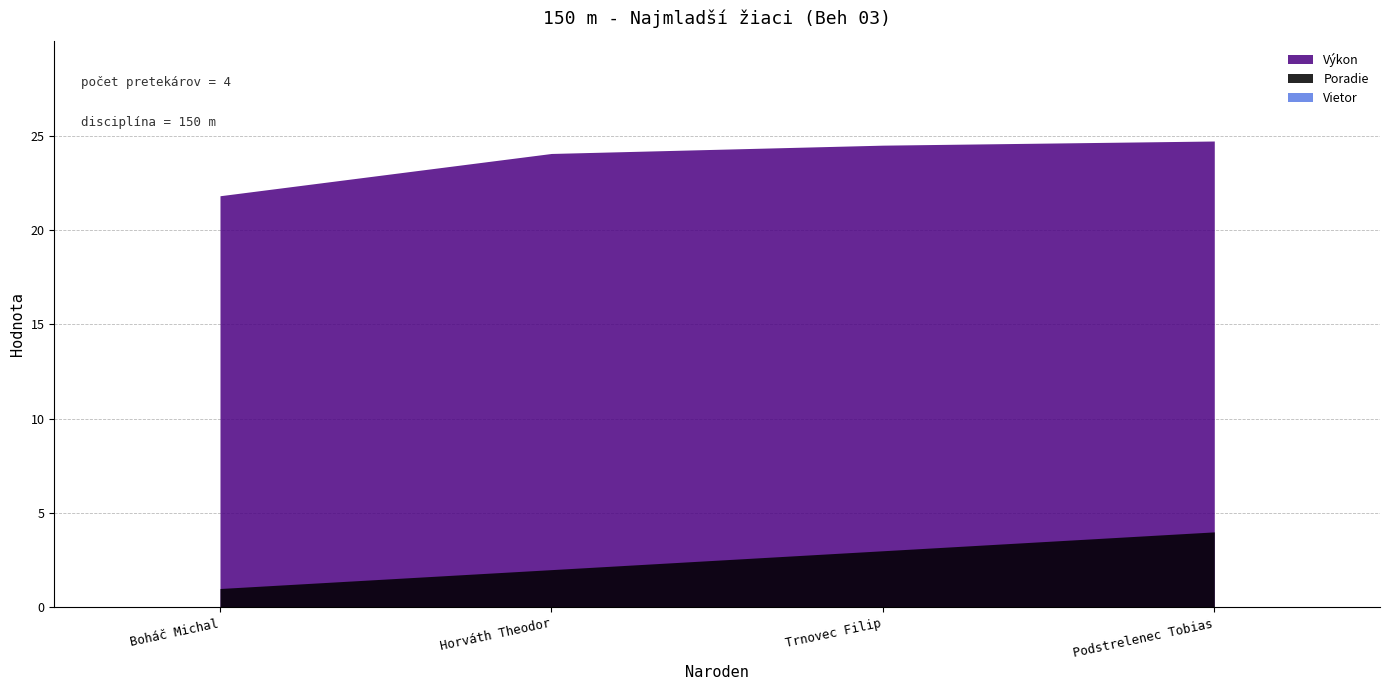

What is the total value across all series at Horváth Theodor?

26.1